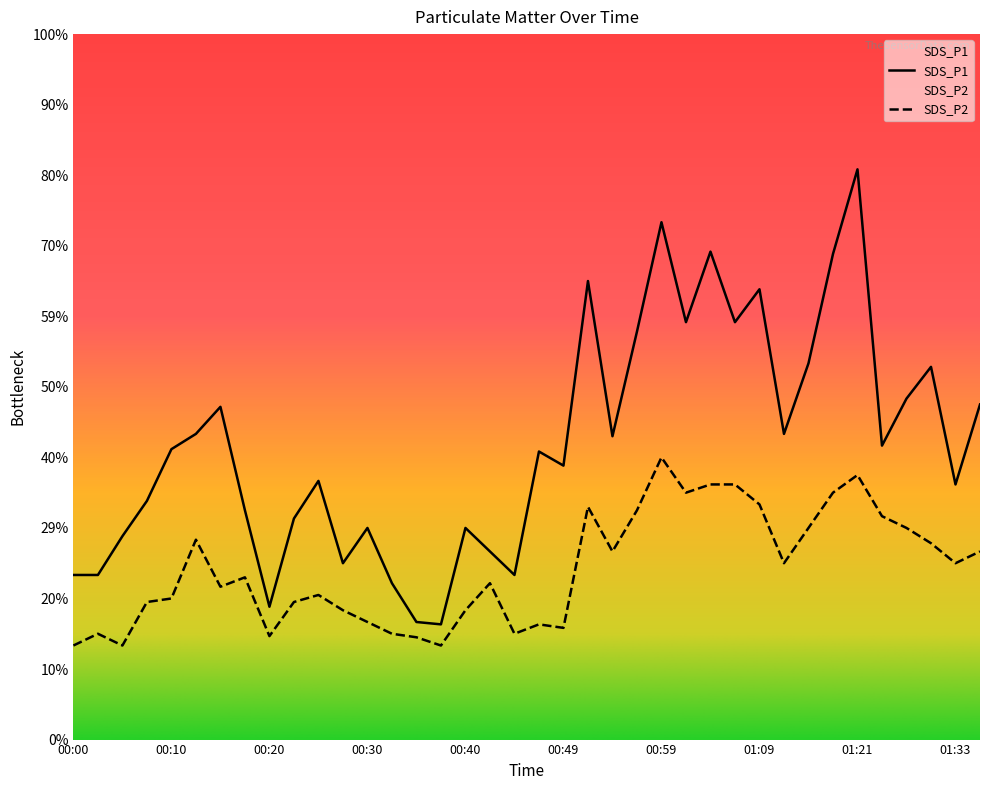

What is the total value across all series at 00:49?

3.3